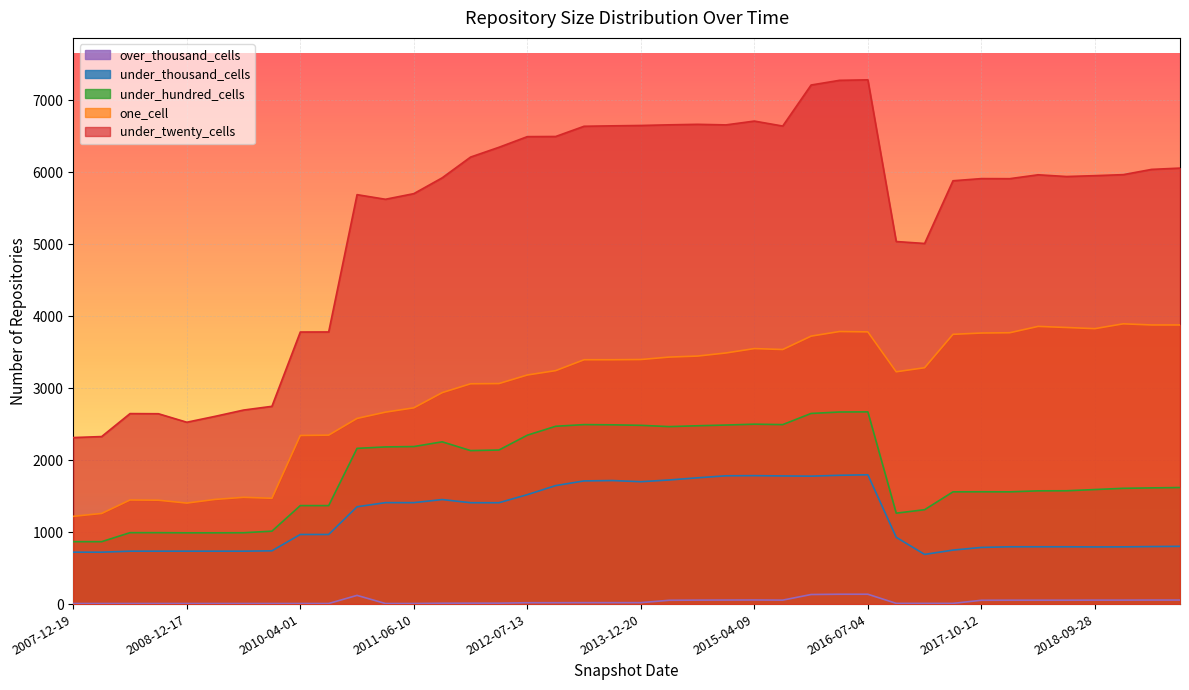

True or false: under_twenty_cells and under_hundred_cells intersect in this chart.

False